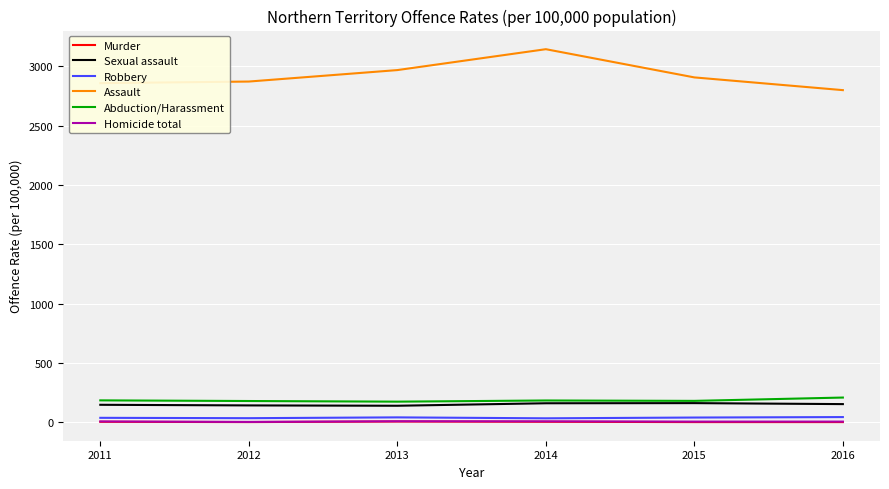

What is the greatest value displayed?

3142.8